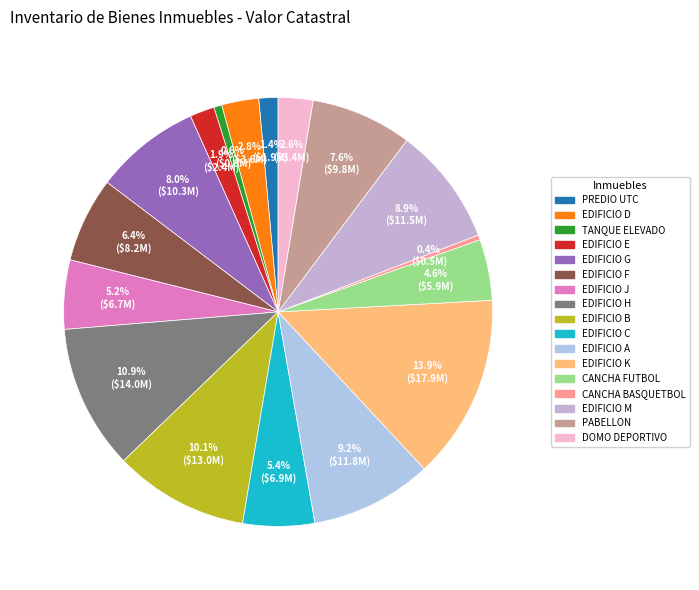

How many slices are in this pie chart?

17